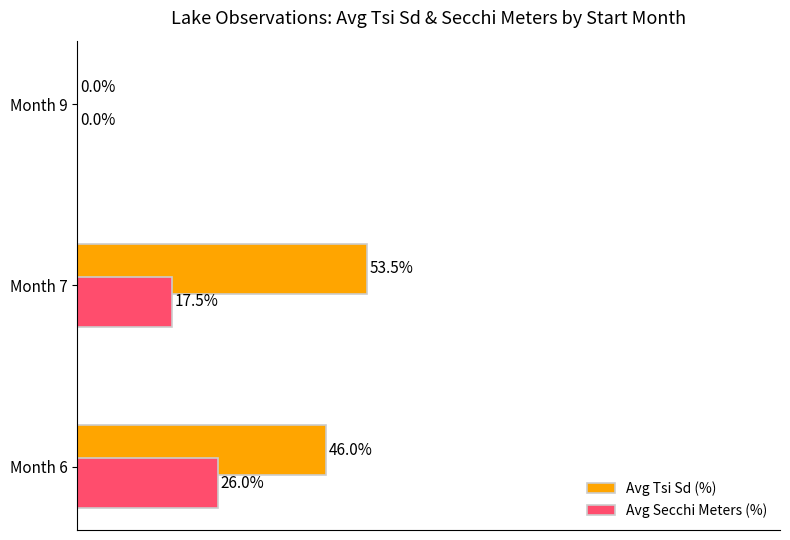

Where is Avg Tsi Sd (%) nearest to the value 26?

Month 6